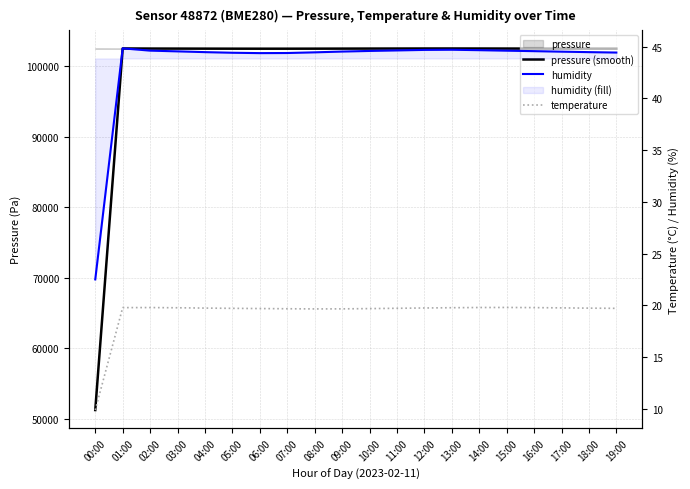

True or false: temperature and humidity cross at least once.

False